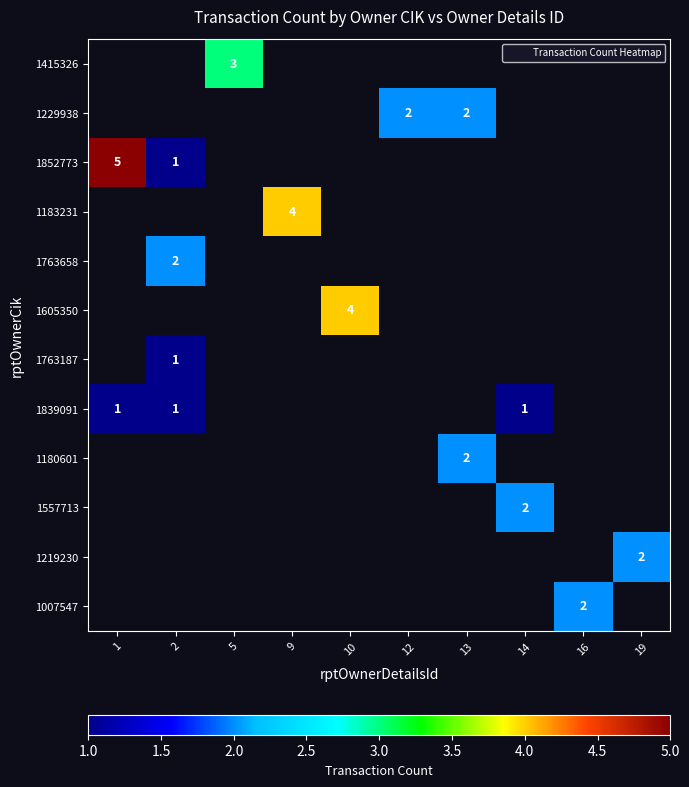

Is the value of 1219230 at 12 greater than the value of 1415326 at 14?

No